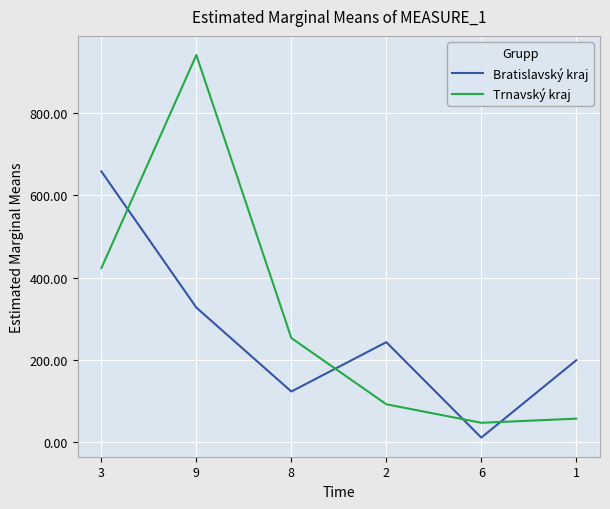

Reading left to right, what are all the values shown in this chart?

Bratislavský kraj: 3=658	9=327	8=123	2=243	6=11	1=199
Trnavský kraj: 3=423	9=941	8=253	2=92	6=47	1=57